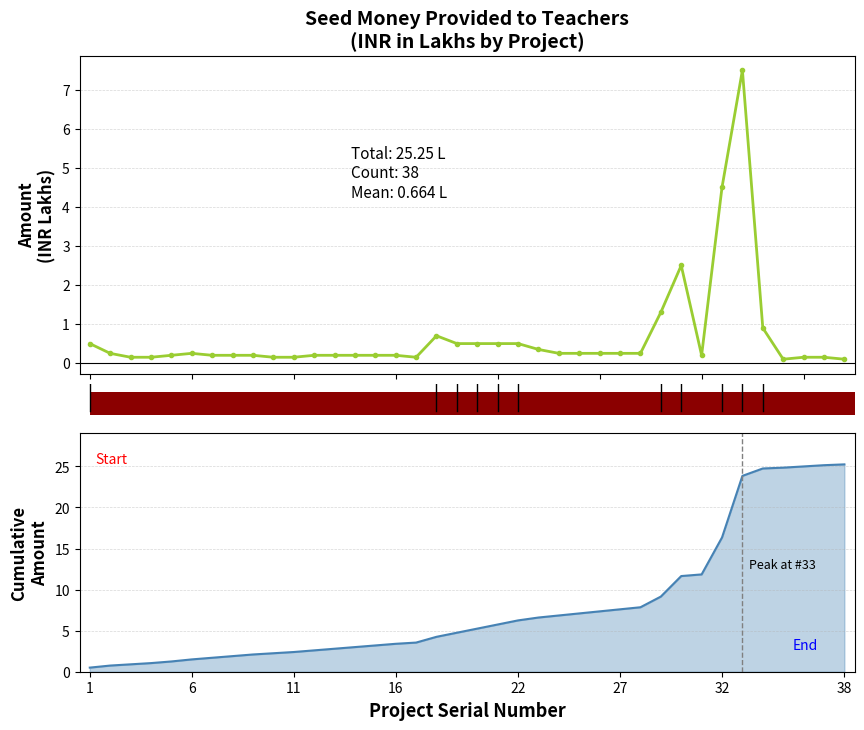

At 10, list the series in order from smallest to largest.

Seed Money (INR in Lakhs), Cumulative Amount